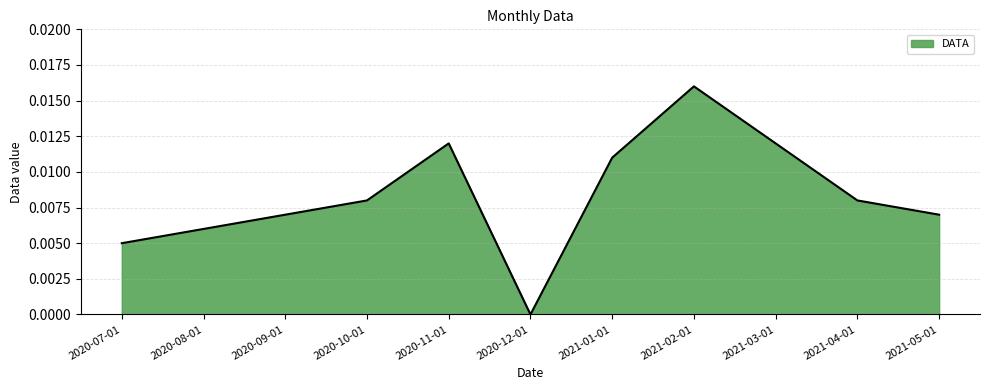

Which label corresponds to the smallest value in the chart?

2020-12-01